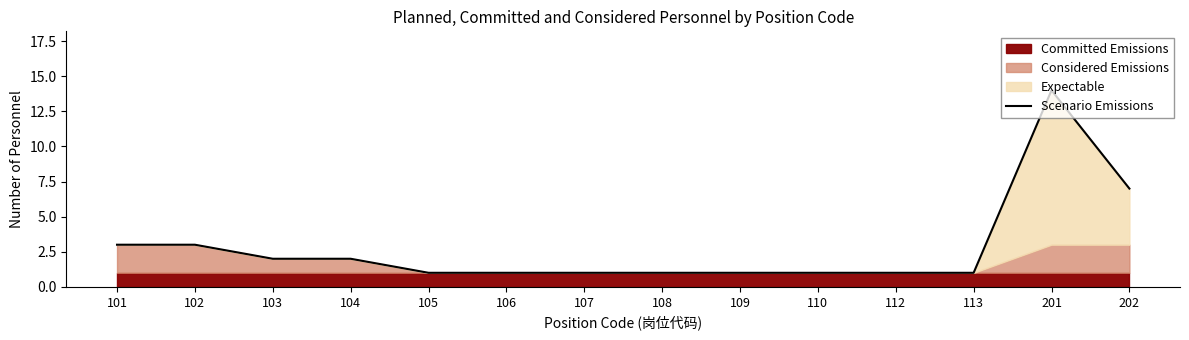

Approximately how many times larger is the value at 106 compared to 113?

1.0